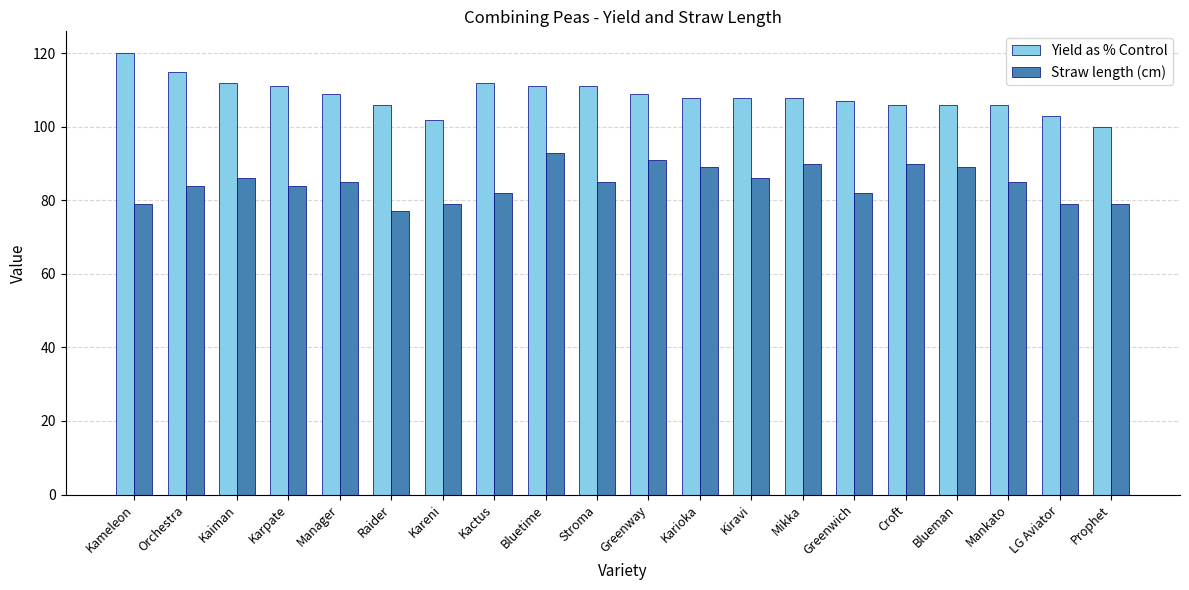

What is the spread (max minus min) of values at Kareni?

23